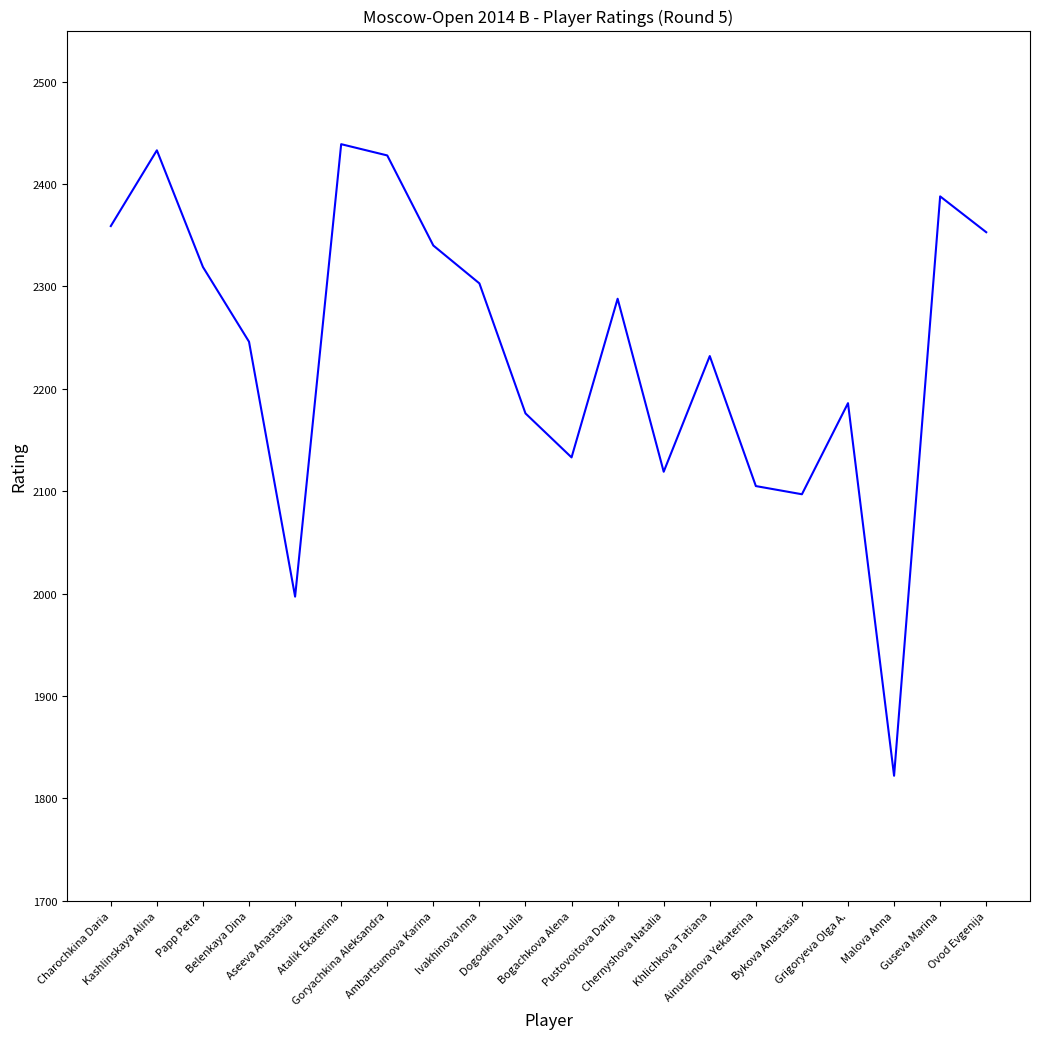

What is the greatest value displayed?

2439